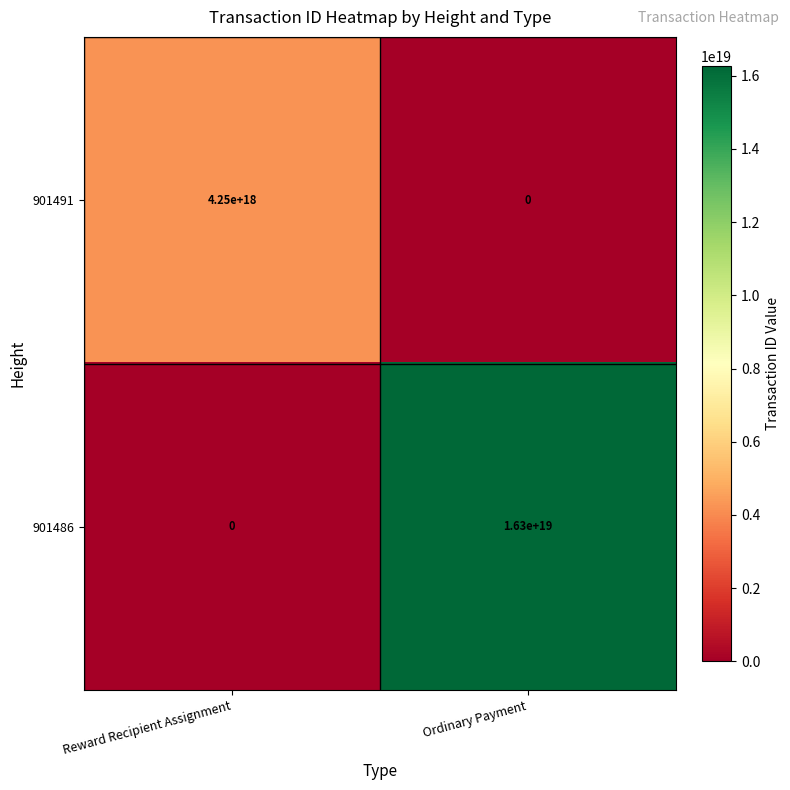

Between Reward Recipient Assignment and Ordinary Payment, which series saw the biggest shift?

901486